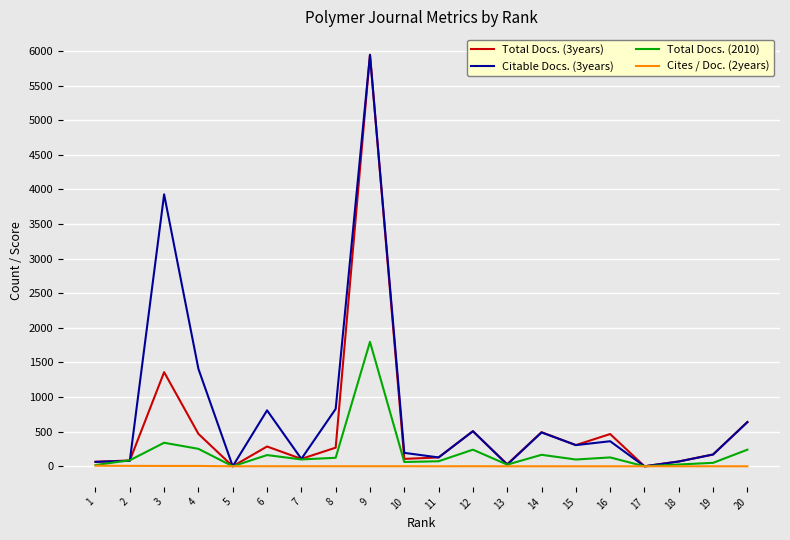

At how many categories does at least one series exceed 4188?

1